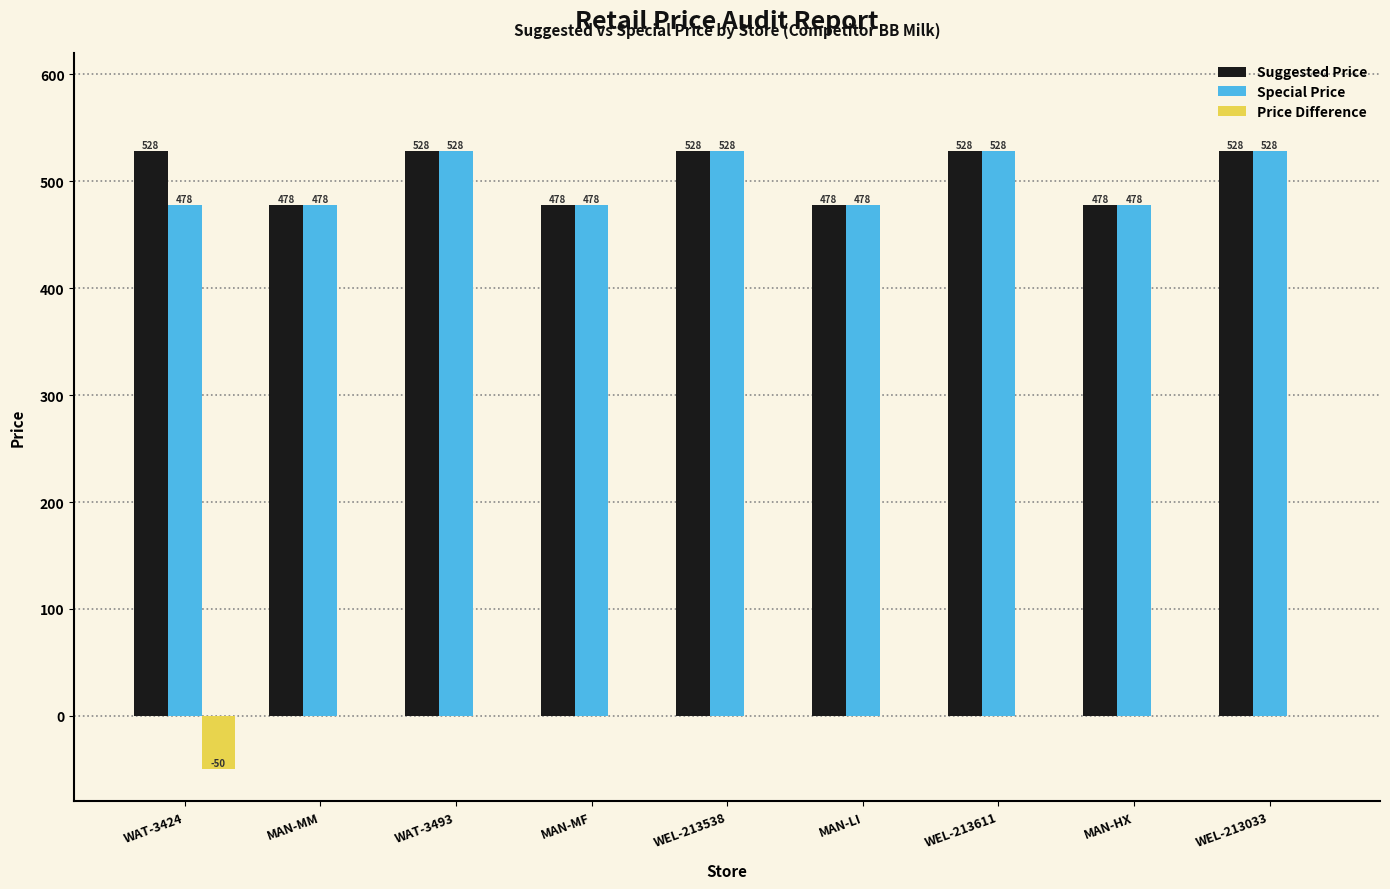

What is the highest value of the Suggested Price series?

528